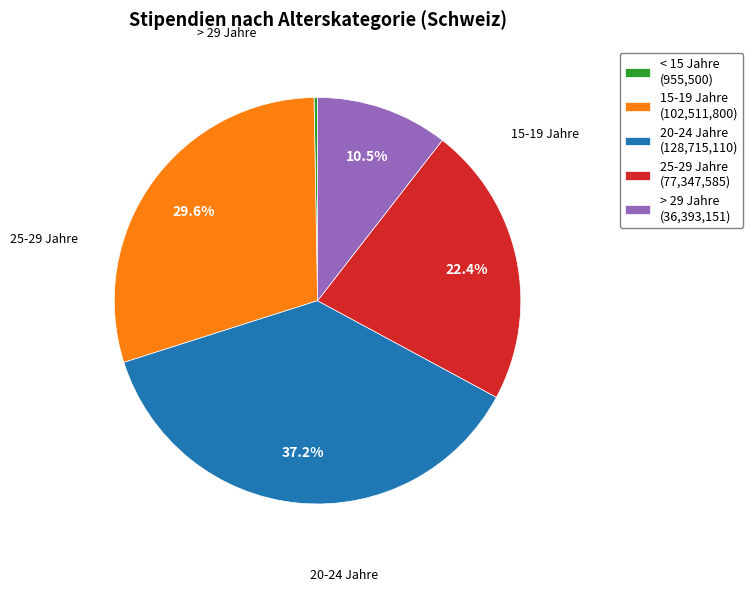

Is the sum of > 29 Jahre (36,393,151) and 20-24 Jahre (128,715,110) greater than half?

No